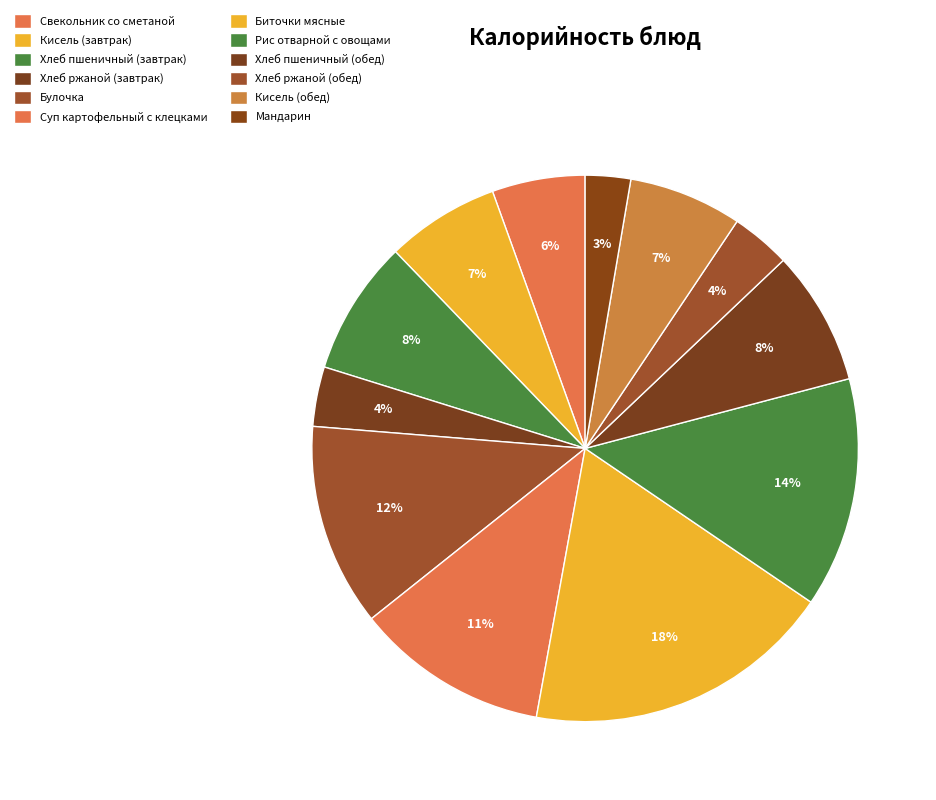

What percentage is the Булочка slice, to the nearest percent?

12%